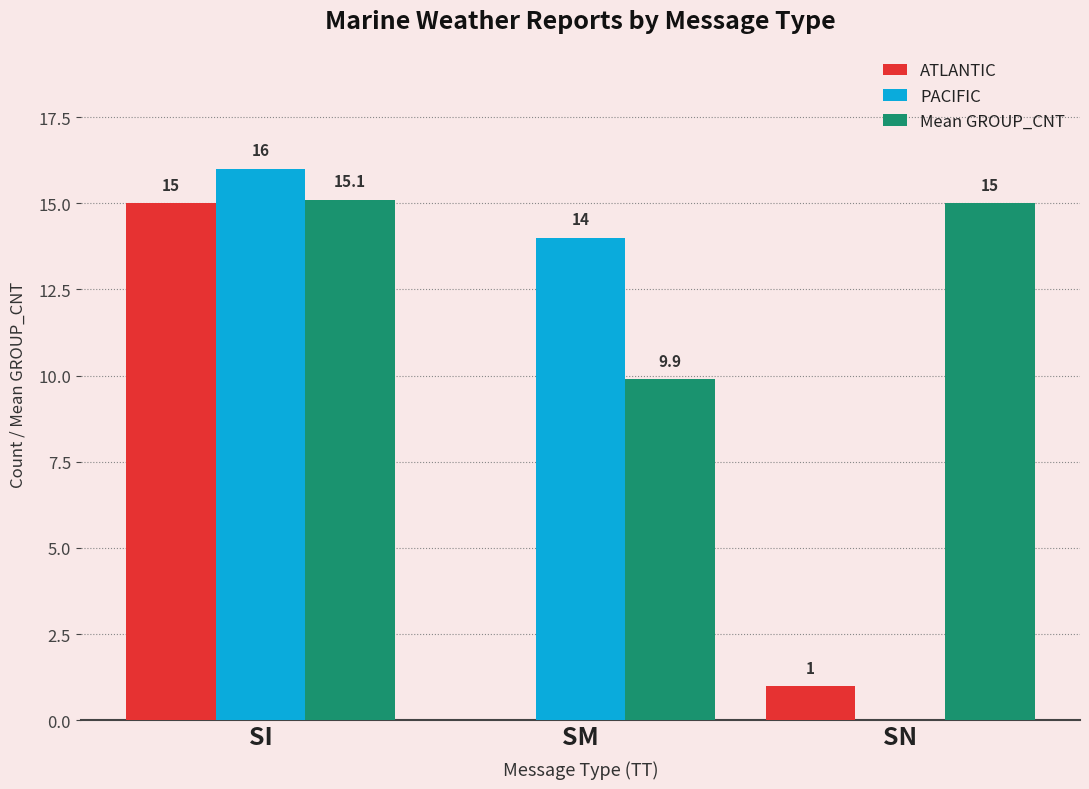

What is the sum of all ATLANTIC values?

16.0